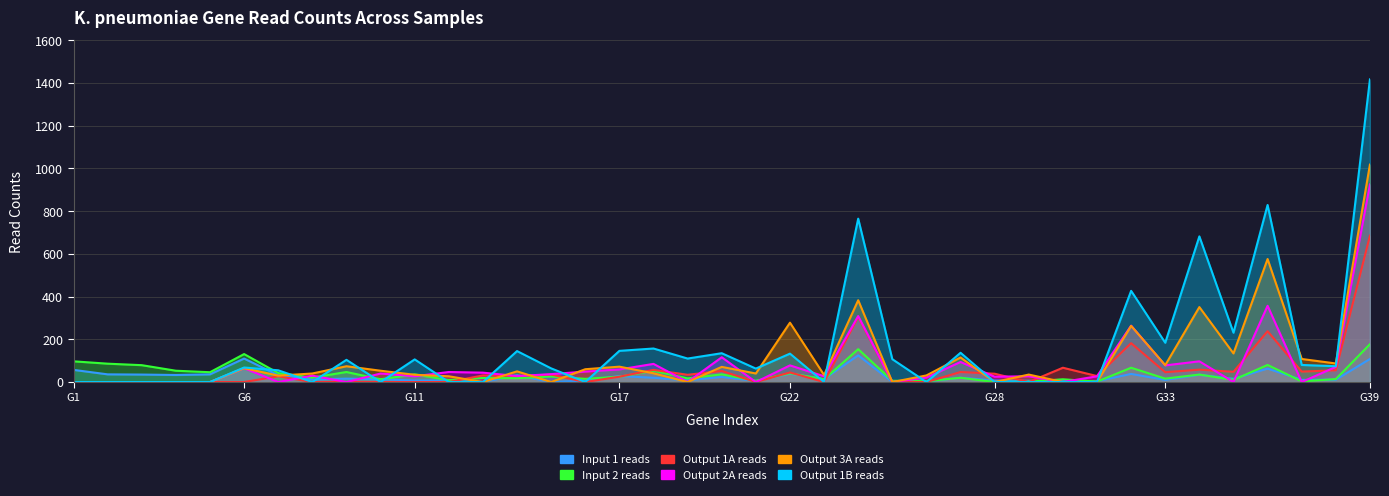

Reading left to right, transcribe all the data shown in this chart.

Input 1 reads: 57	36	35	33	36	110	32	12	16	13	7	8	0	32	0	7	28	20	8	24	5	39	14	125	0	3	20	7	6	5	4	38	10	34	15	63	10	11	108
Input 2 reads: 97	86	79	53	46	131	42	21	47	13	36	9	19	18	26	15	25	53	17	36	6	41	13	154	6	4	20	0	2	13	2	67	16	35	10	80	3	14	177
Output 1A reads: 0	0	0	0	0	0	27	0	0	0	0	0	31	28	35	0	25	57	34	52	0	45	0	305	0	0	47	39	0	67	28	182	46	58	48	238	49	55	685
Output 2A reads: 0	0	0	0	0	65	0	30	0	40	27	47	44	28	37	49	59	85	0	116	0	78	27	309	0	21	94	25	27	0	27	264	78	97	0	357	0	71	925
Output 3A reads: 0	0	0	0	0	65	30	40	74	53	34	27	0	50	0	60	72	41	0	71	40	278	33	383	0	31	115	0	35	0	0	263	79	351	134	576	108	87	1018
Output 1B reads: 0	0	0	0	0	68	55	0	104	0	106	0	0	145	64	0	146	157	110	135	63	133	0	765	107	0	137	0	0	0	0	427	184	682	231	829	80	74	1417